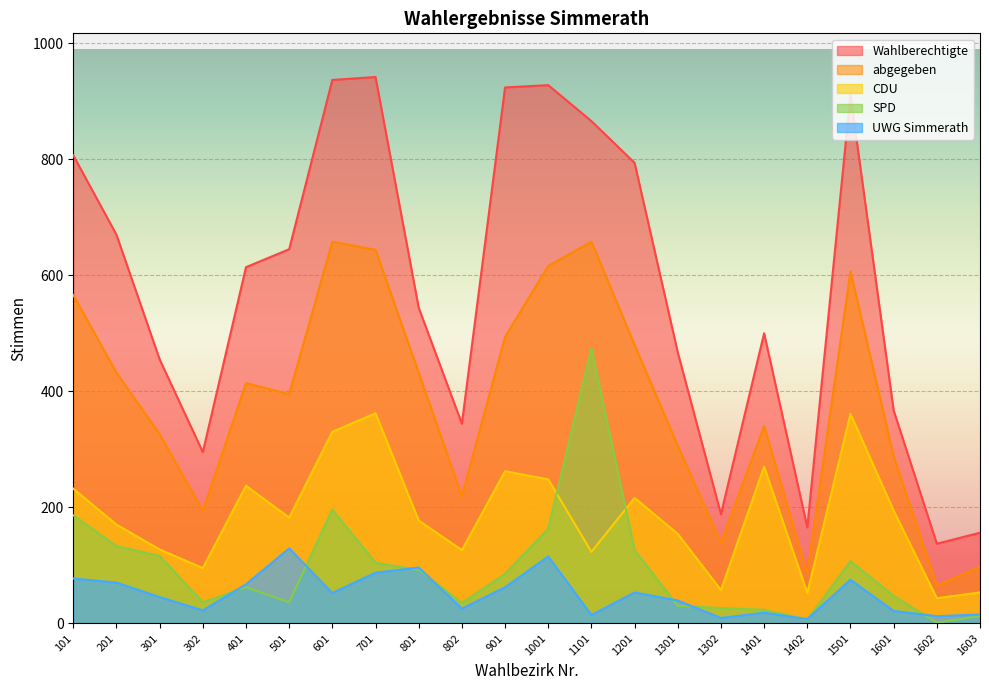

Where does the Wahlberechtigte series first go above 614?

101